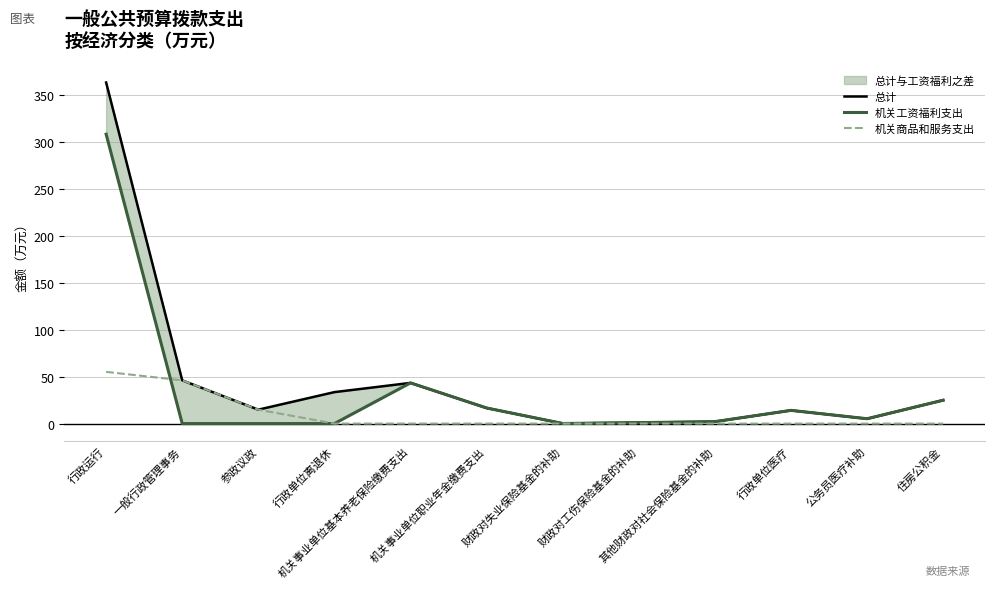

Rank the series at 财政对失业保险基金的补助 from highest to lowest value.

总计, 机关工资福利支出, 机关商品和服务支出